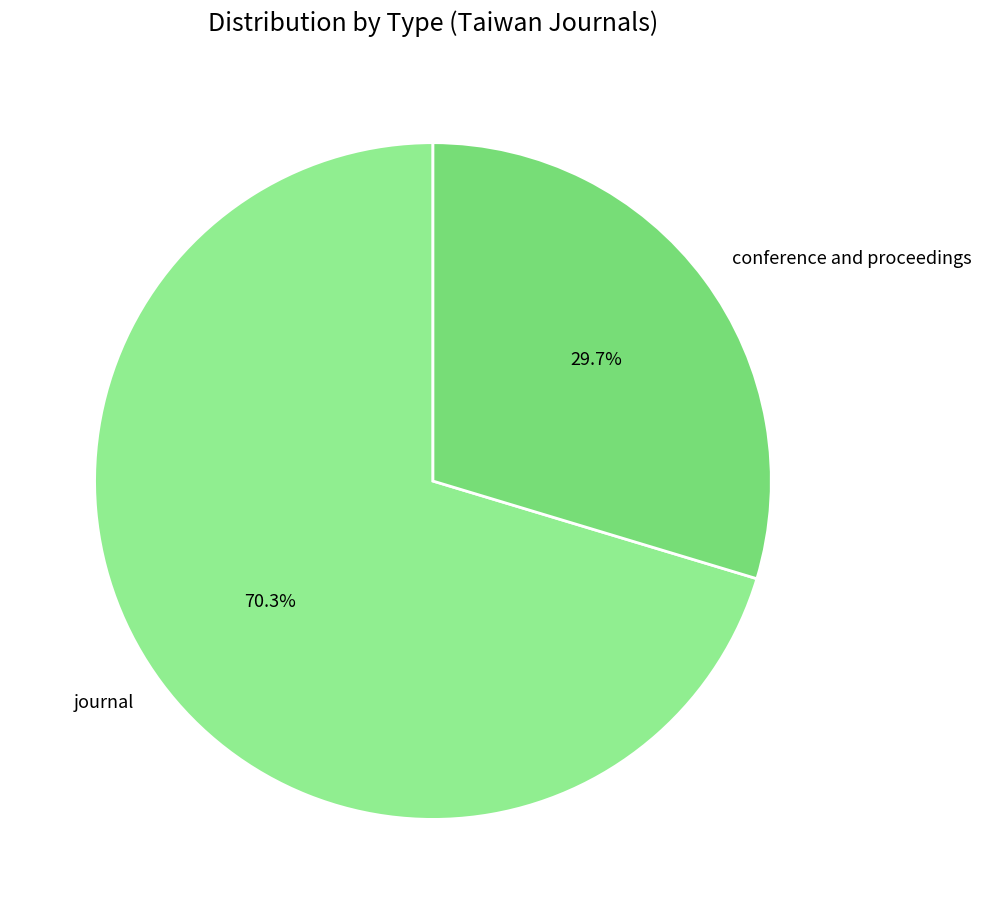

How much of the chart is everything except journal?

29.7%